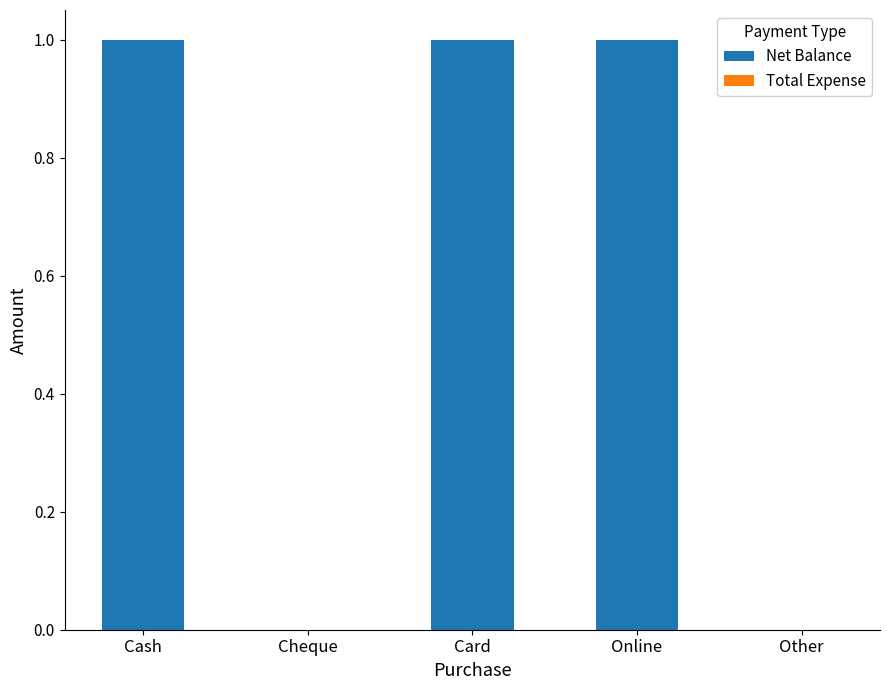

What is the sum of all values?

3